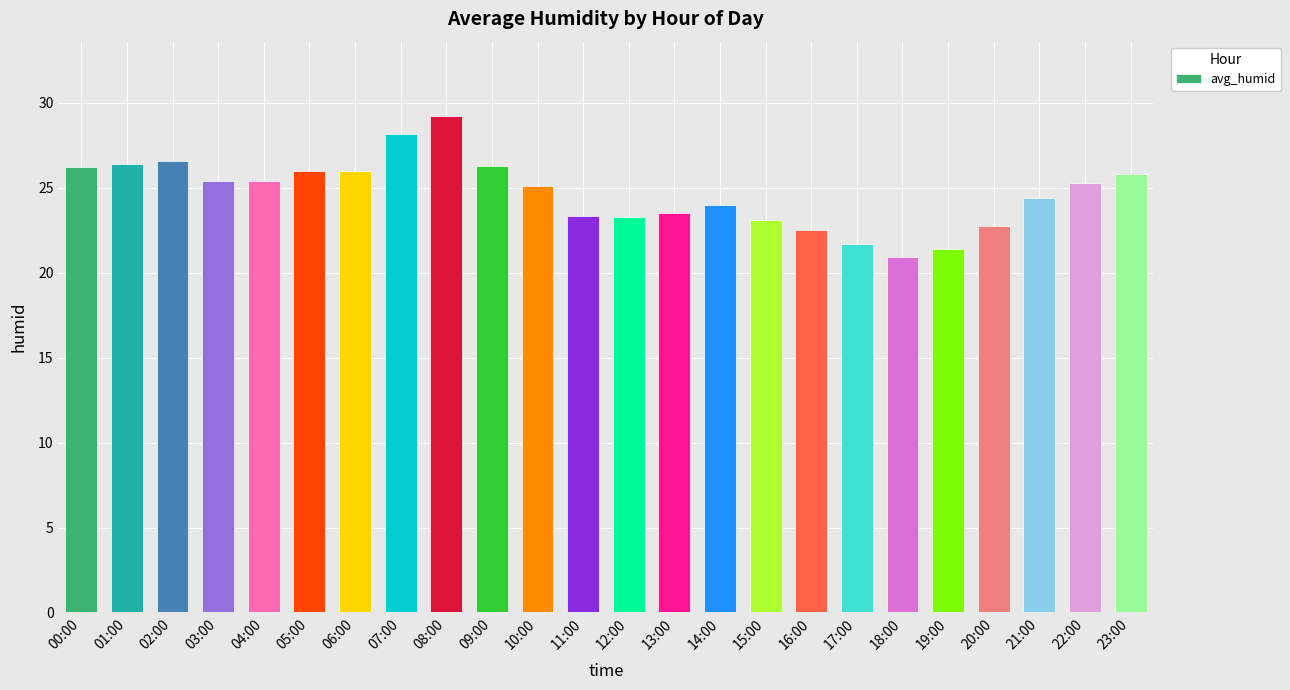

How many series are shown in this chart?

1